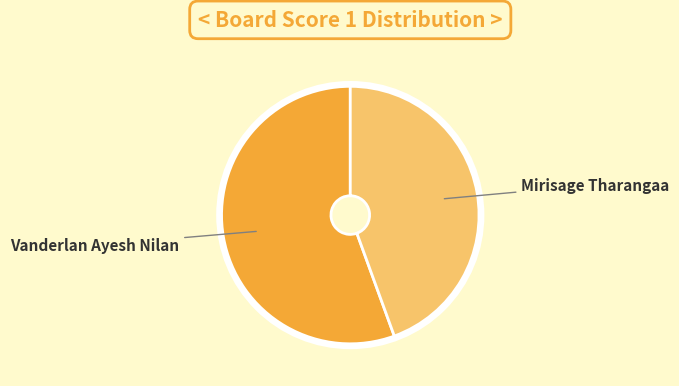

Is there any slice that represents more than half of the pie?

Yes